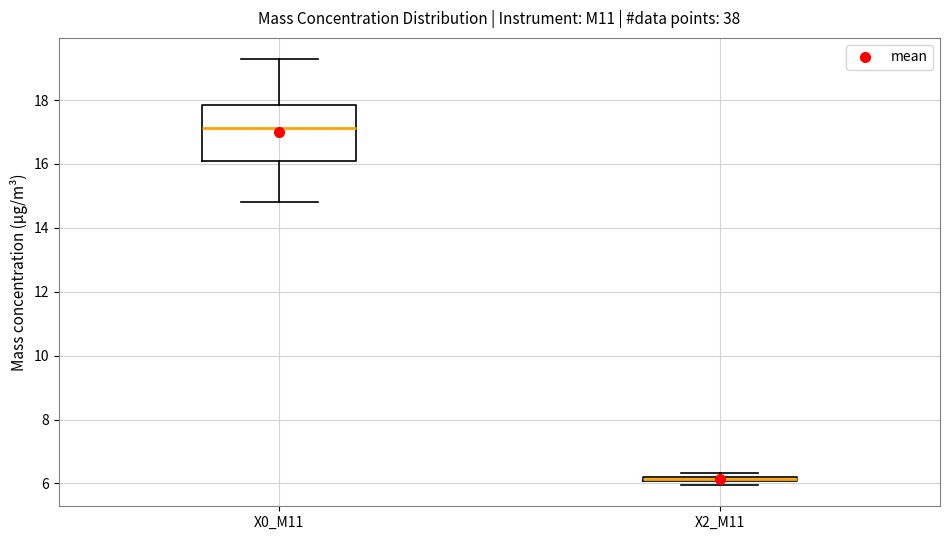

Where does the lower whisker of the box for X0_M11 end on the y-axis? The values are not printed on the chart, so give them approximately, as read against the axis.

14.8